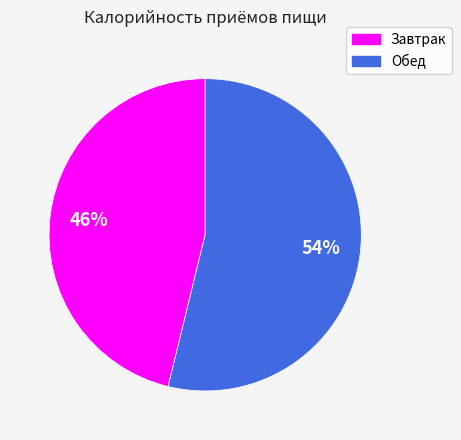

To the nearest percent, what portion does Завтрак represent?

46%